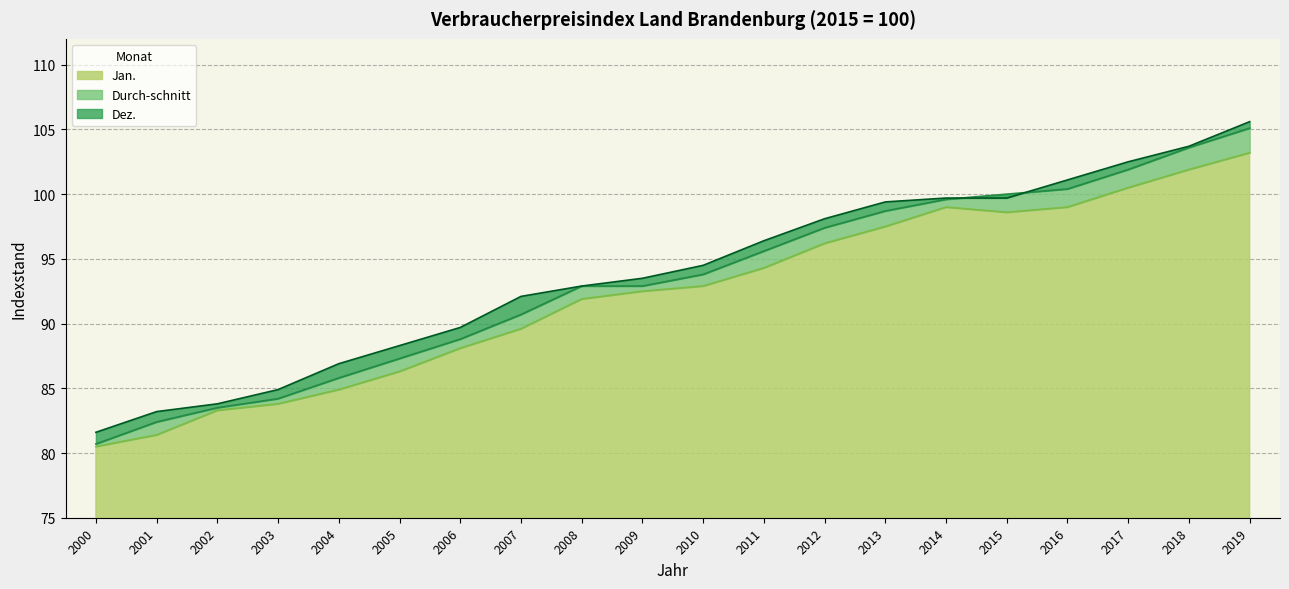

Reading right to left, what are all the values shown in this chart?

Jan.: 2019=103.2	2018=101.9	2017=100.5	2016=99.0	2015=98.6	2014=99.0	2013=97.5	2012=96.2	2011=94.3	2010=92.9	2009=92.5	2008=91.9	2007=89.6	2006=88.1	2005=86.3	2004=84.9	2003=83.8	2002=83.3	2001=81.4	2000=80.5
Dez.: 2019=105.6	2018=103.7	2017=102.5	2016=101.1	2015=99.7	2014=99.7	2013=99.4	2012=98.1	2011=96.4	2010=94.5	2009=93.5	2008=92.9	2007=92.1	2006=89.7	2005=88.3	2004=86.9	2003=84.9	2002=83.8	2001=83.2	2000=81.6
Durch-schnitt: 2019=105.1	2018=103.6	2017=101.9	2016=100.4	2015=100.0	2014=99.6	2013=98.7	2012=97.4	2011=95.6	2010=93.8	2009=92.9	2008=92.9	2007=90.7	2006=88.8	2005=87.3	2004=85.8	2003=84.2	2002=83.5	2001=82.4	2000=80.7